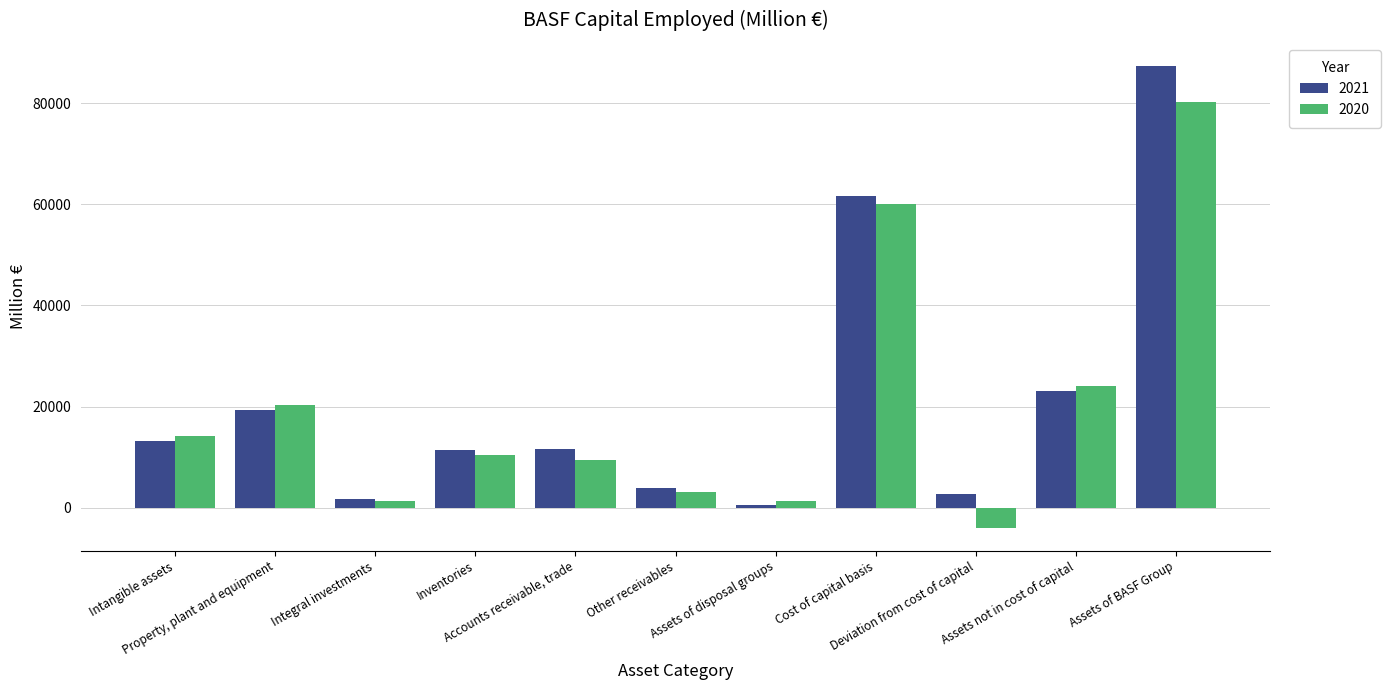

Which series has the largest range (max minus min)?

2021